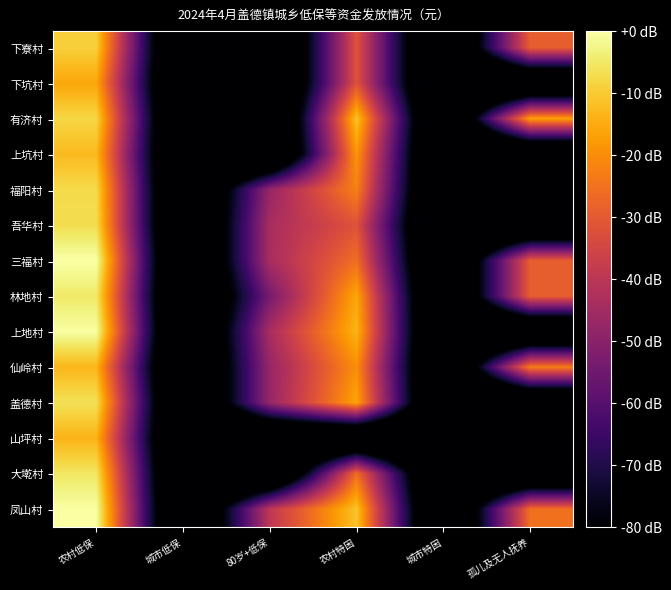

Rank the series at 城市低保 from highest to lowest value.

下寮村, 下坑村, 有济村, 上坑村, 福阳村, 吾华村, 三福村, 林地村, 上地村, 仙岭村, 盖德村, 山坪村, 大墘村, 凤山村